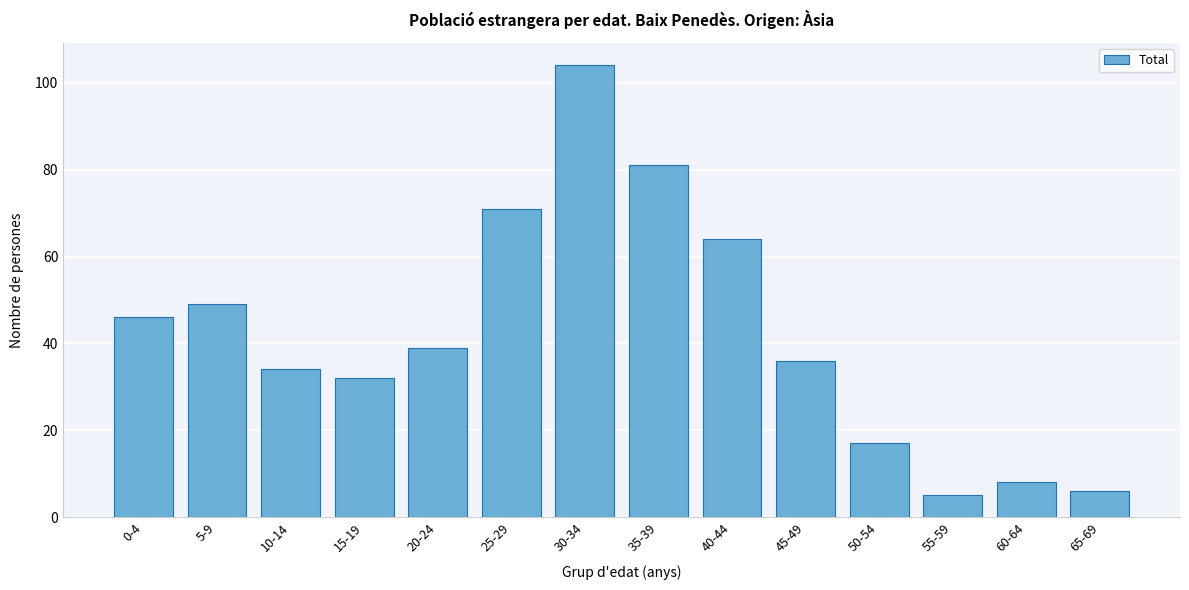

Reading left to right, transcribe all the data shown in this chart.

46	49	34	32	39	71	104	81	64	36	17	5	8	6